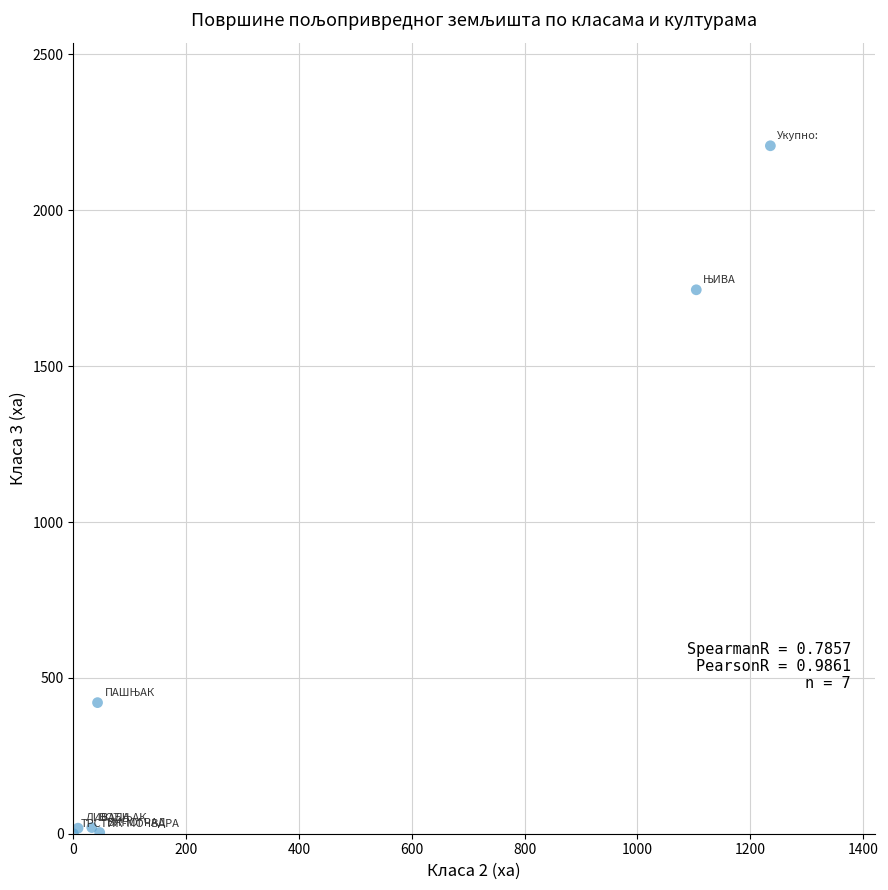

What Y value in the scatter plot is closest to 1103?

1745.1